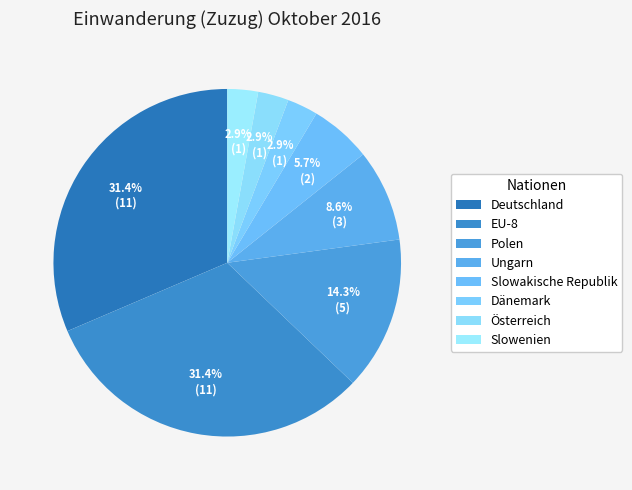

Rank the categories by value from highest to lowest.

Deutschland, EU-8, Polen, Ungarn, Slowakische Republik, Dänemark, Österreich, Slowenien